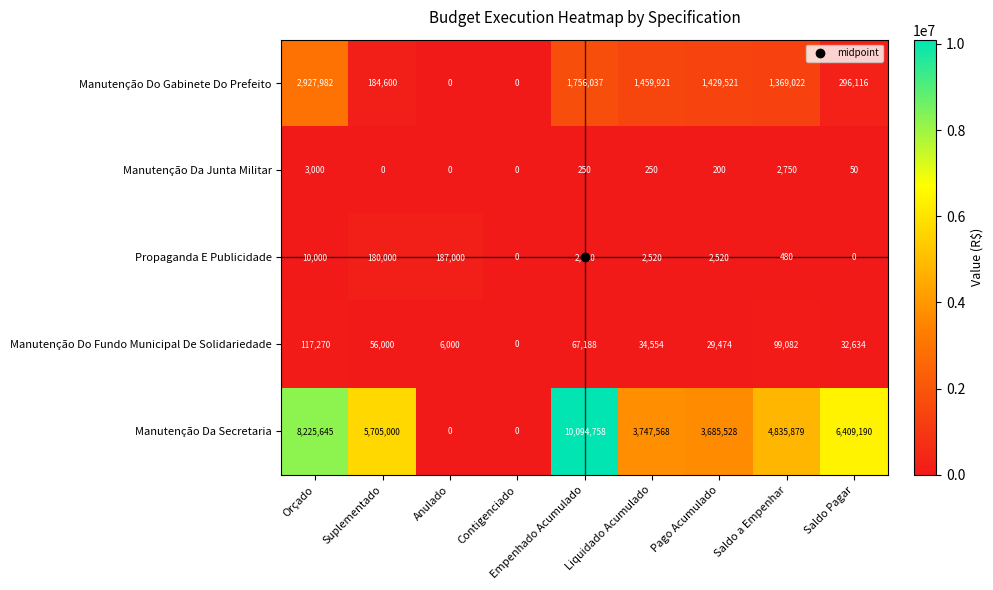

At how many categories does at least one series exceed 7441330?

2